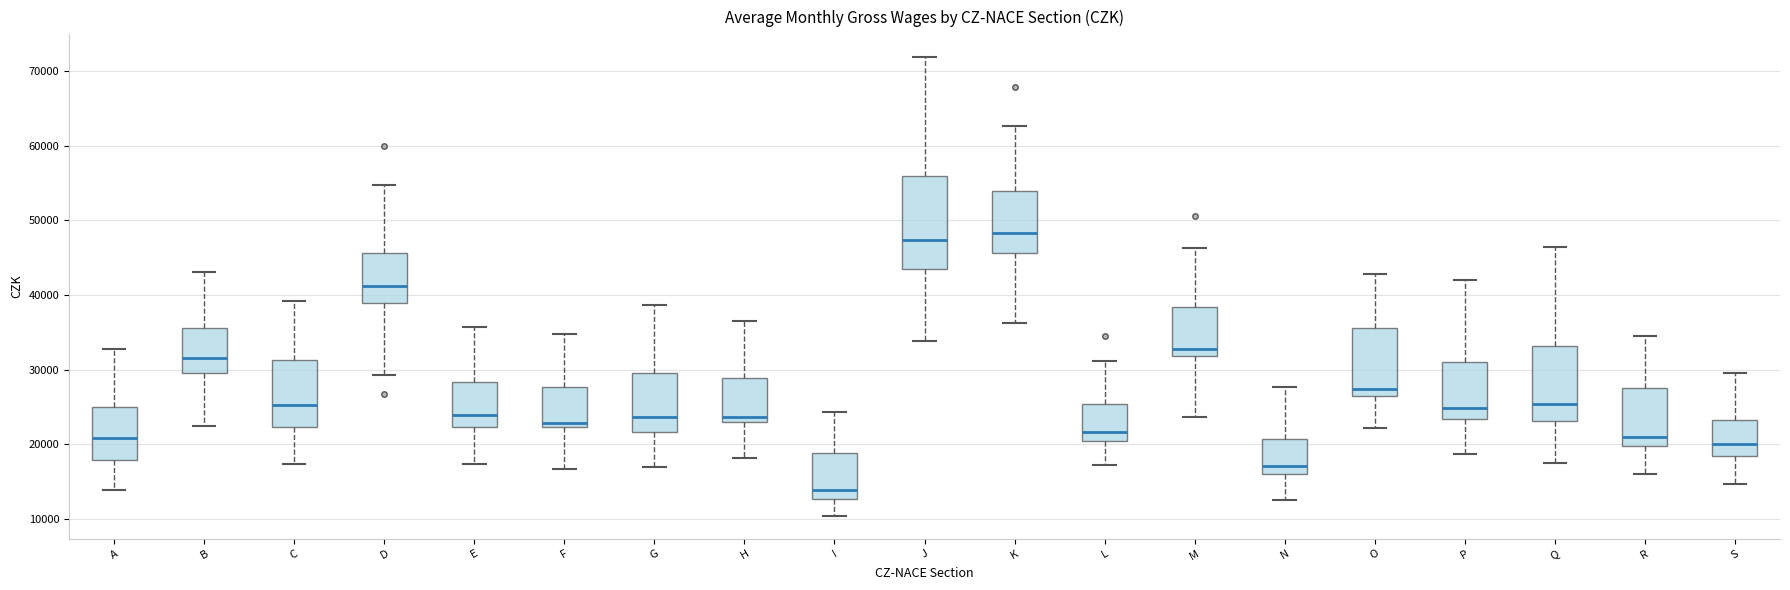

Reading left to right, read every box against the y-axis: the position of its median line, the range the box covers, and the ends of its whiskers. The values are not printed on the chart, so give them approximately, as read against the axis.

A: median 21000, box 18000 to 25000, whiskers 14000 to 33000
B: median 32000, box 30000 to 36000, whiskers 22000 to 43000
C: median 25000, box 22000 to 31000, whiskers 17000 to 39000
D: median 41000, box 39000 to 46000, whiskers 29000 to 55000
E: median 24000, box 22000 to 28000, whiskers 17000 to 36000
F: median 23000, box 22000 to 28000, whiskers 17000 to 35000
G: median 24000, box 22000 to 30000, whiskers 17000 to 39000
H: median 24000, box 23000 to 29000, whiskers 18000 to 37000
I: median 14000, box 13000 to 19000, whiskers 10000 to 24000
J: median 47000, box 43000 to 56000, whiskers 34000 to 72000
K: median 48000, box 46000 to 54000, whiskers 36000 to 63000
L: median 22000, box 21000 to 25000, whiskers 17000 to 31000
M: median 33000, box 32000 to 38000, whiskers 24000 to 46000
N: median 17000, box 16000 to 21000, whiskers 13000 to 28000
O: median 27000, box 26000 to 36000, whiskers 22000 to 43000
P: median 25000, box 23000 to 31000, whiskers 19000 to 42000
Q: median 25000, box 23000 to 33000, whiskers 18000 to 46000
R: median 21000, box 20000 to 28000, whiskers 16000 to 35000
S: median 20000, box 18000 to 23000, whiskers 15000 to 30000